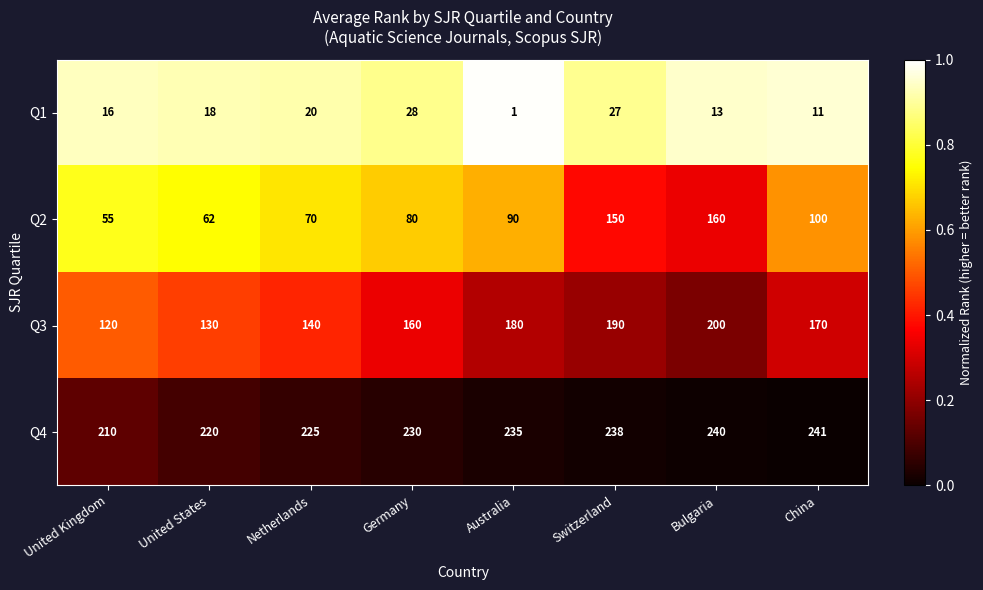

What is the sum of all Q4 values?

1839